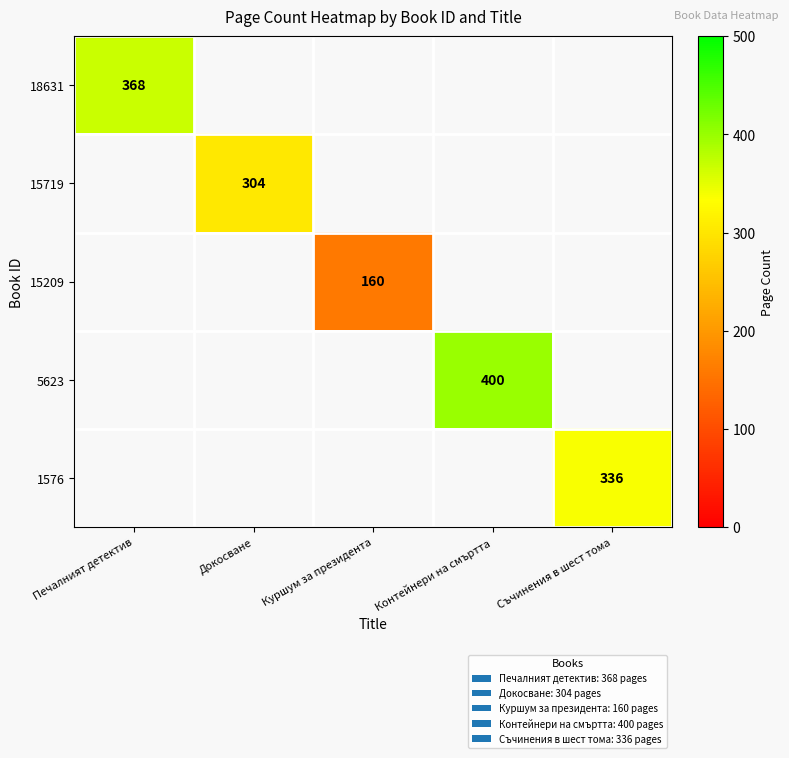

The value of 15209 at Куршум за президента is 160. True or false?

True